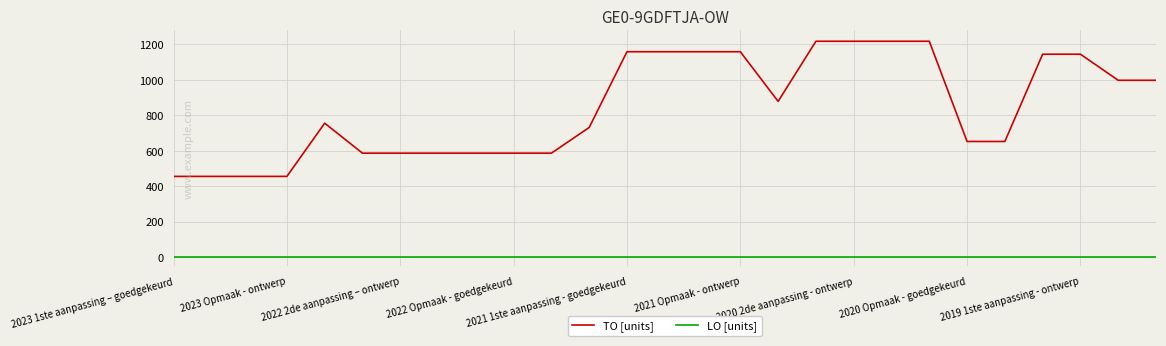

How many lines are shown in the chart?

2